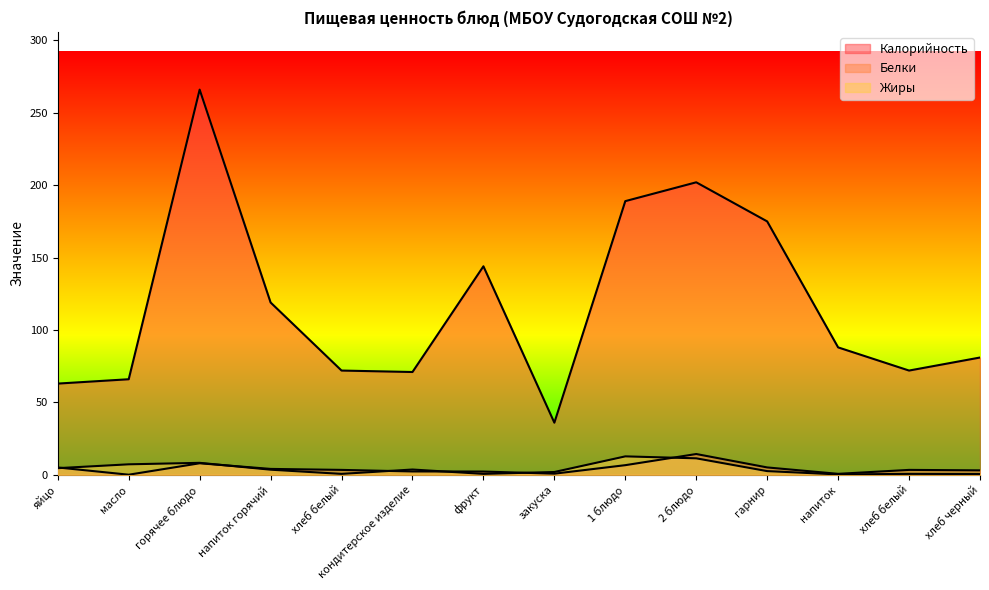

At which category does Калорийность reach its first local peak?

горячее блюдо